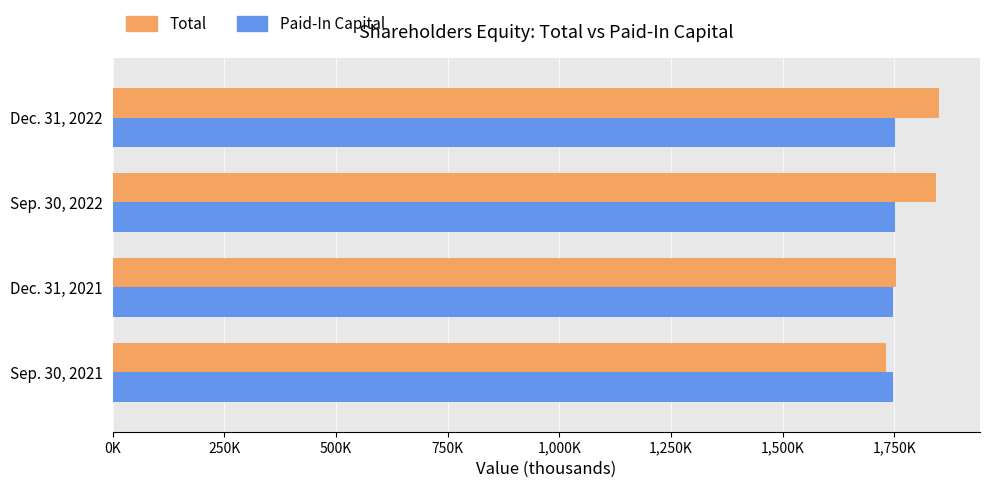

What are all the series names shown in the legend?

Total, Paid-In Capital